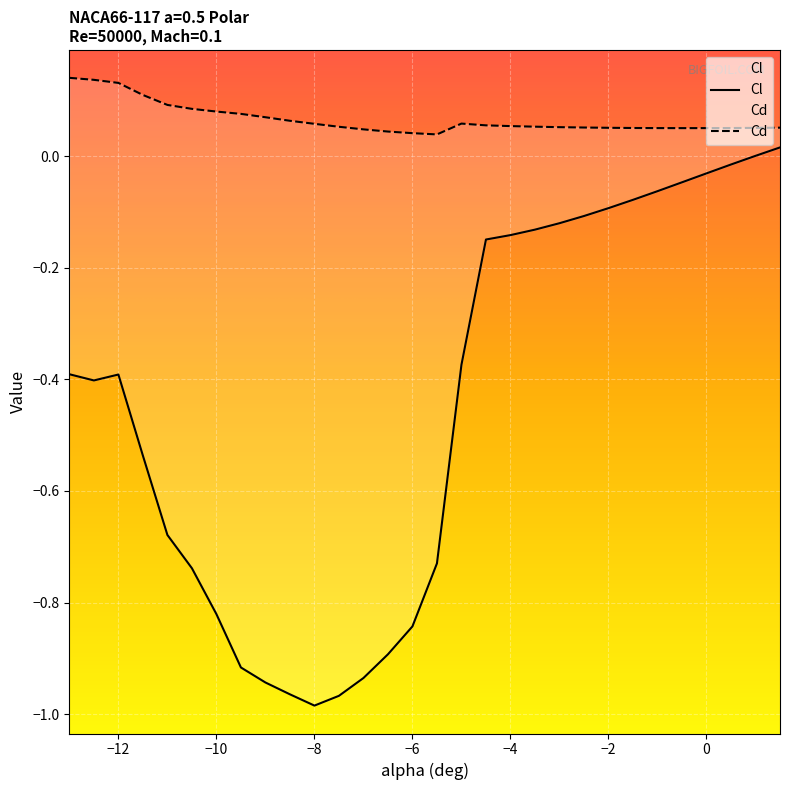

The Cd series shows 0.1 at -7.5. True or false?

True